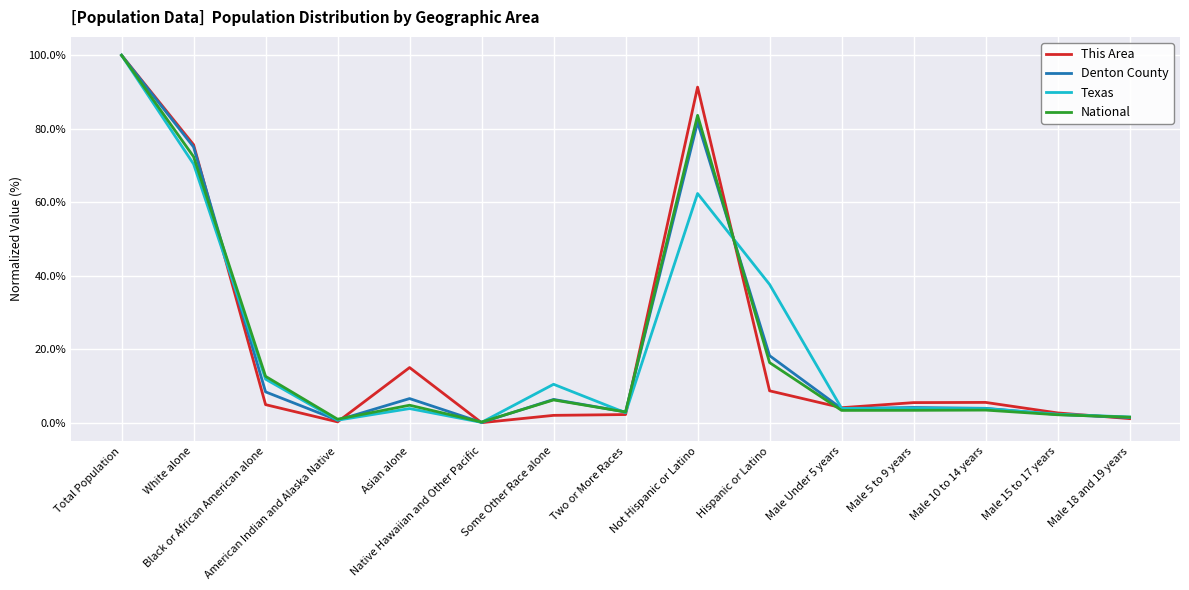

What is the difference between the This Area values at White alone and Male 10 to 14 years?

70.1